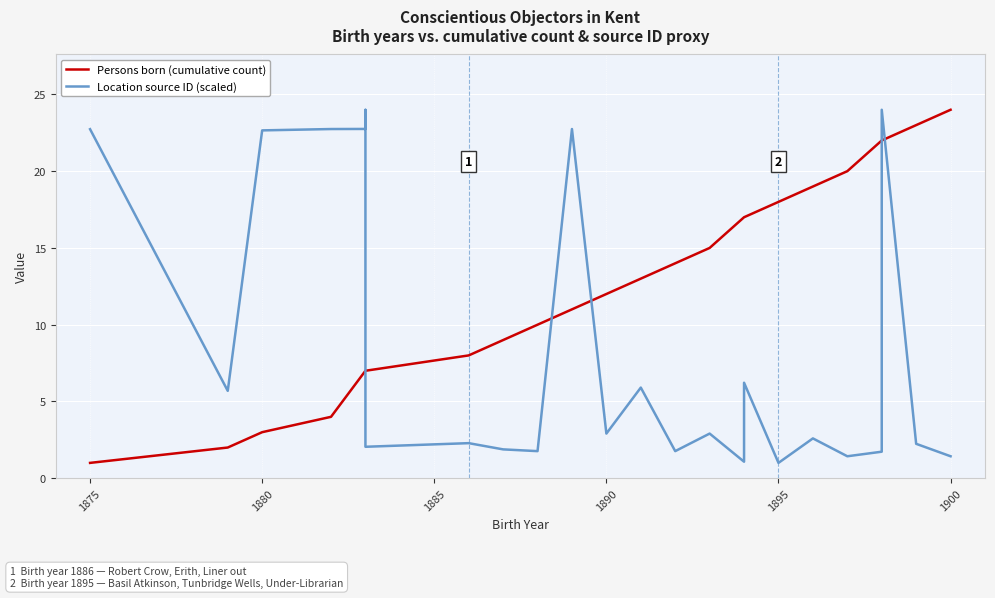

How many lines are shown in the chart?

2